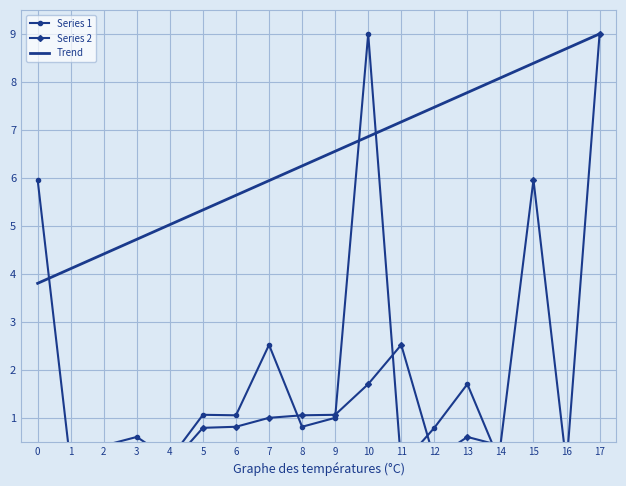

At how many categories does at least one series exceed 2?

18